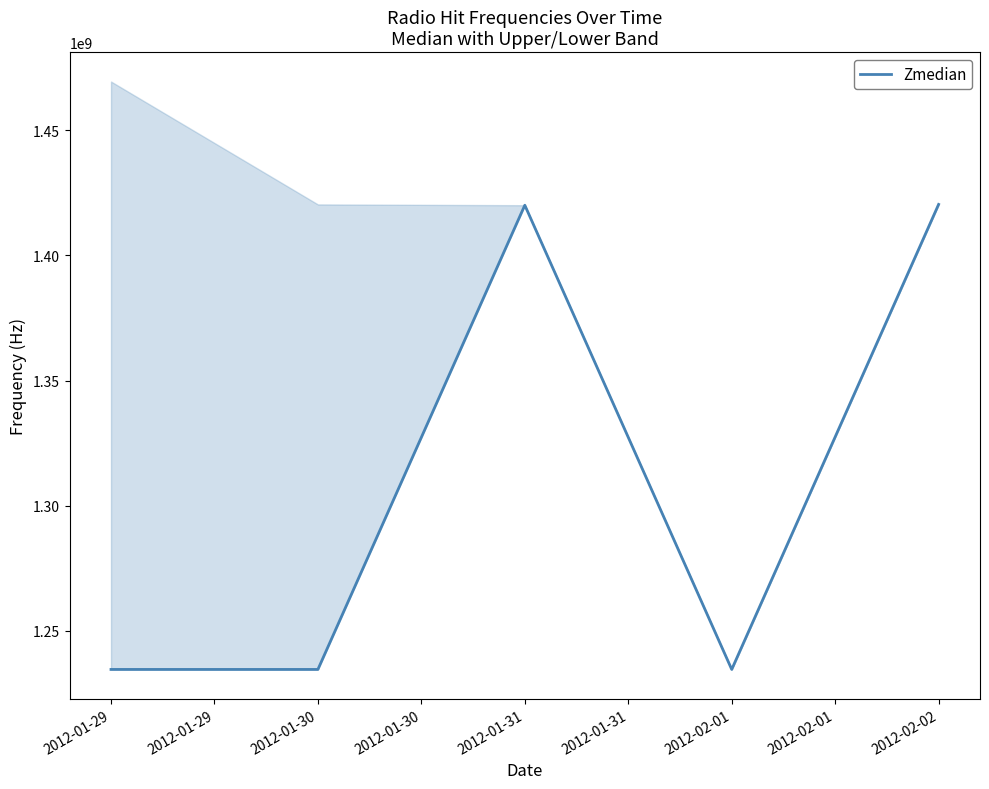

The value of Zmedian at 2012-01-30 is 1640377307. True or false?

False